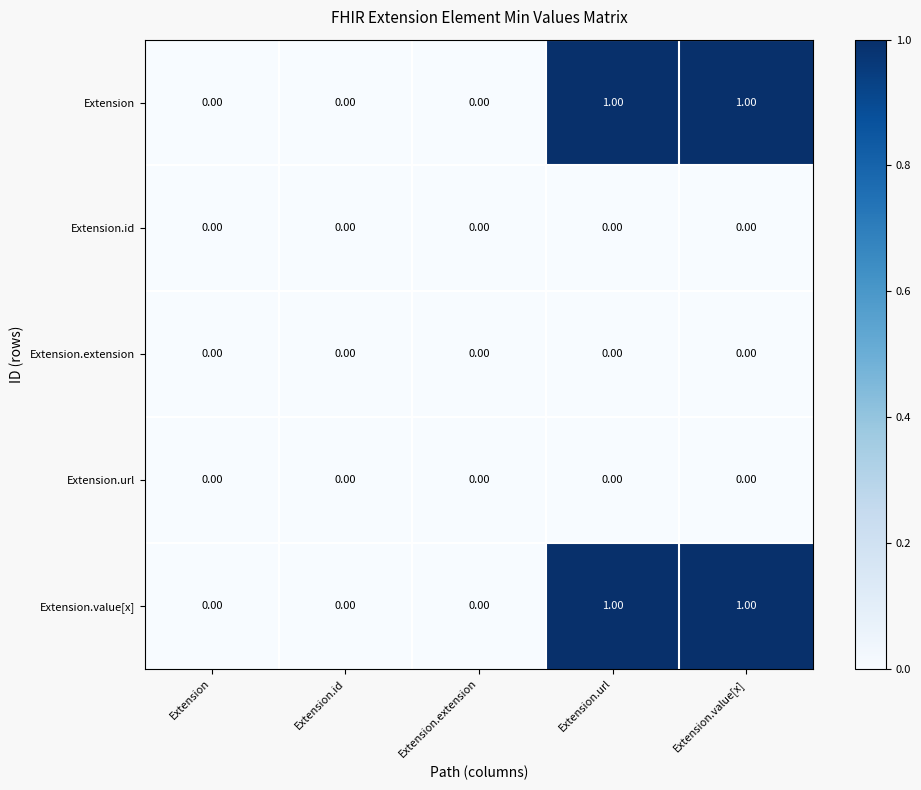

What is the maximum value shown in the chart?

1